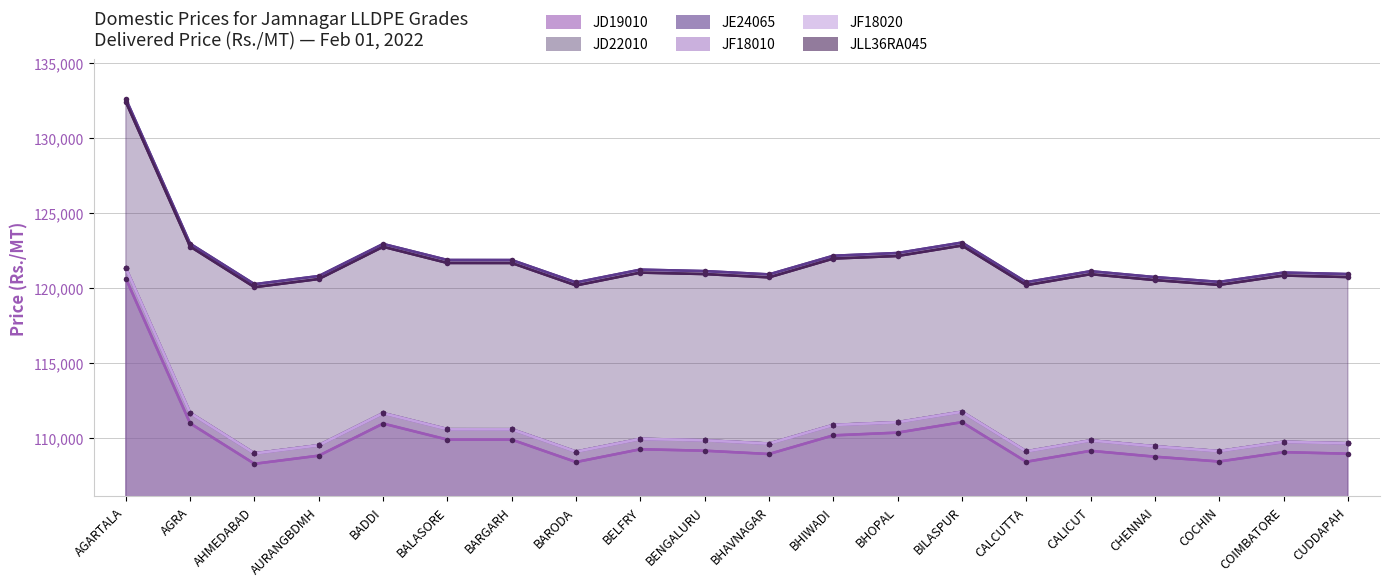

What are all the series names shown in the legend?

JD19010, JD22010, JE24065, JF18010, JF18020, JLL36RA045